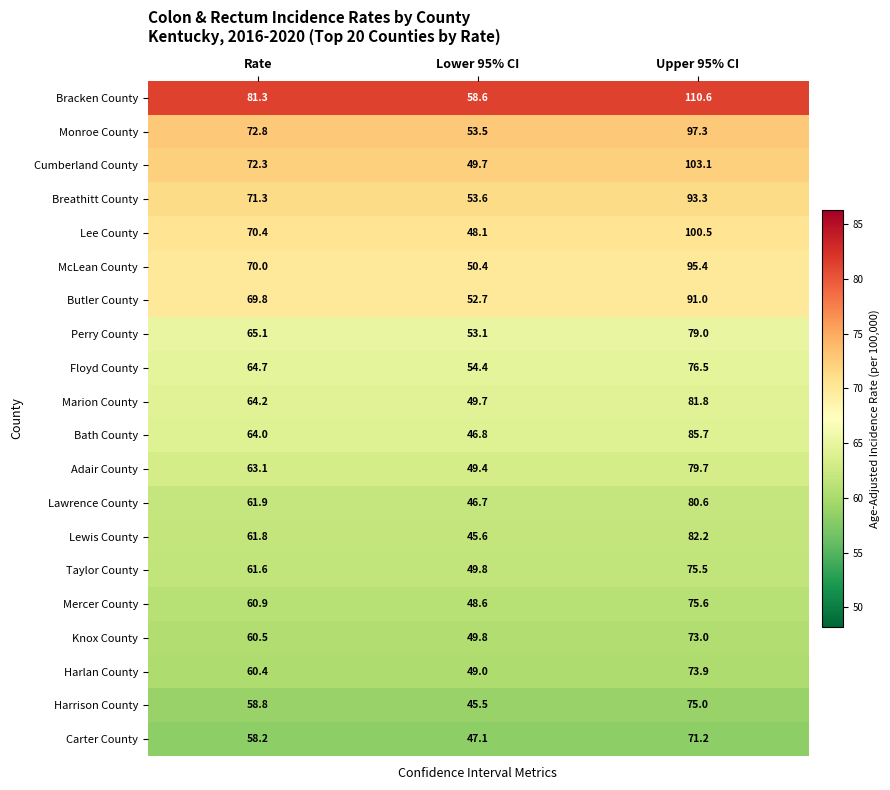

What is the difference between the Marion County values at Upper 95% CI and Lower 95% CI?

32.1